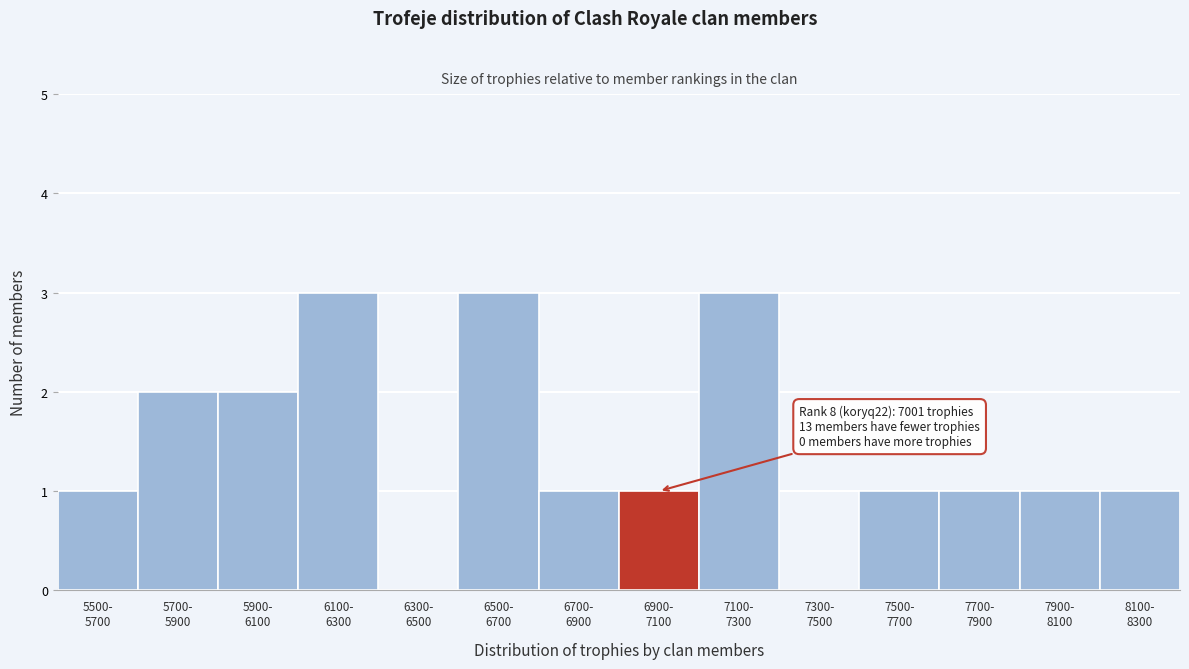

What is the sum of all values?

20